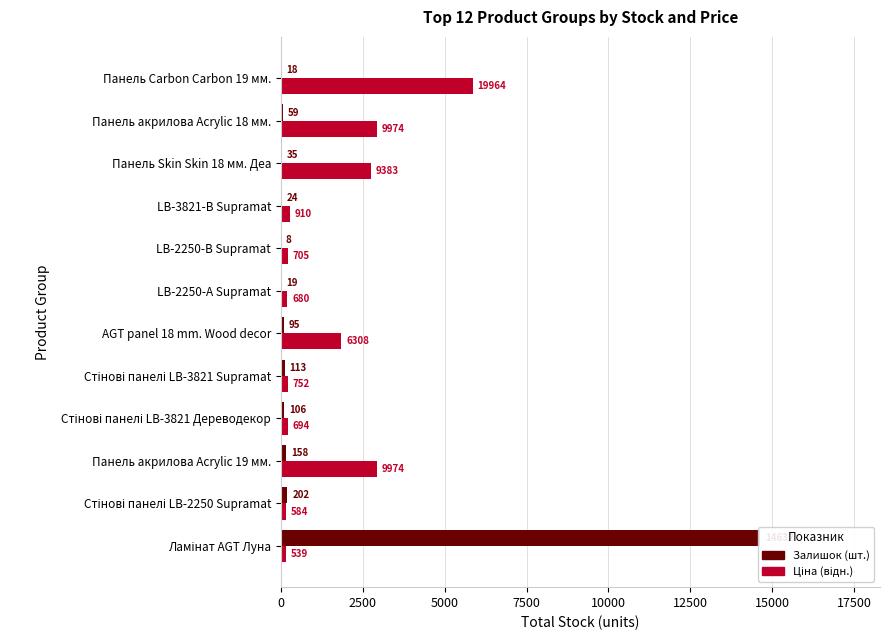

At Ламінат AGT Луна, list the series in order from largest to smallest.

Залишок (шт.), Ціна (відн.)